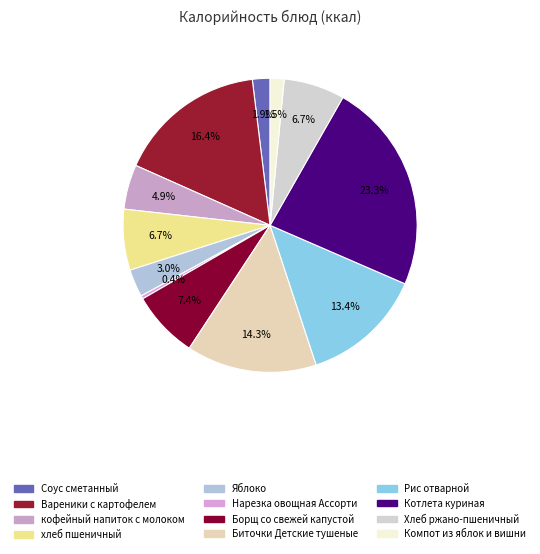

Which category has the smallest portion of the pie?

Нарезка овощная Ассорти